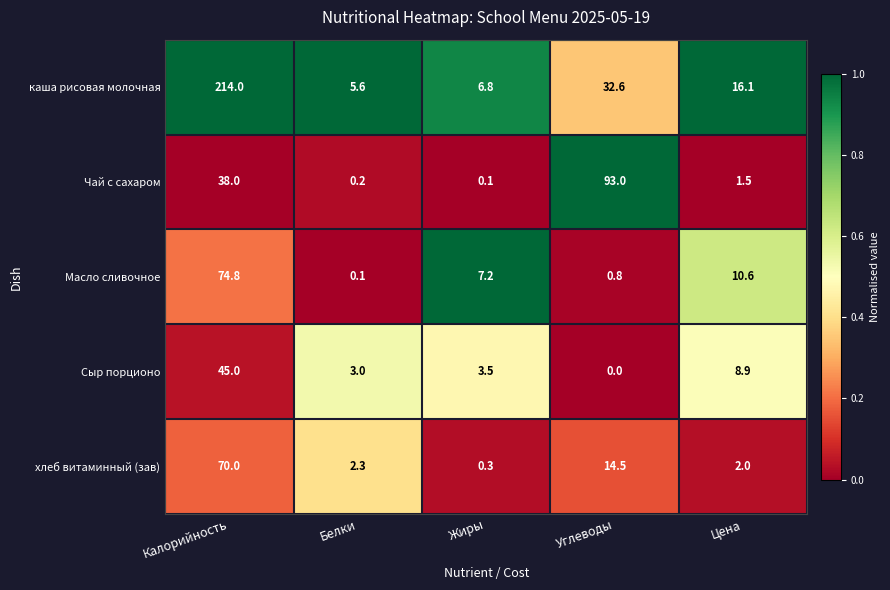

Reading left to right, list all the values displayed in this chart.

каша рисовая молочная: Калорийность=214.0	Белки=5.6	Жиры=6.8	Углеводы=32.6	Цена=16.1
Чай с сахаром: Калорийность=38.0	Белки=0.2	Жиры=0.1	Углеводы=93.0	Цена=1.5
Масло сливочное: Калорийность=74.8	Белки=0.1	Жиры=7.2	Углеводы=0.8	Цена=10.6
Сыр порционо: Калорийность=45.0	Белки=3.0	Жиры=3.5	Углеводы=0.0	Цена=8.9
хлеб витаминный (зав): Калорийность=70.0	Белки=2.3	Жиры=0.3	Углеводы=14.5	Цена=2.0